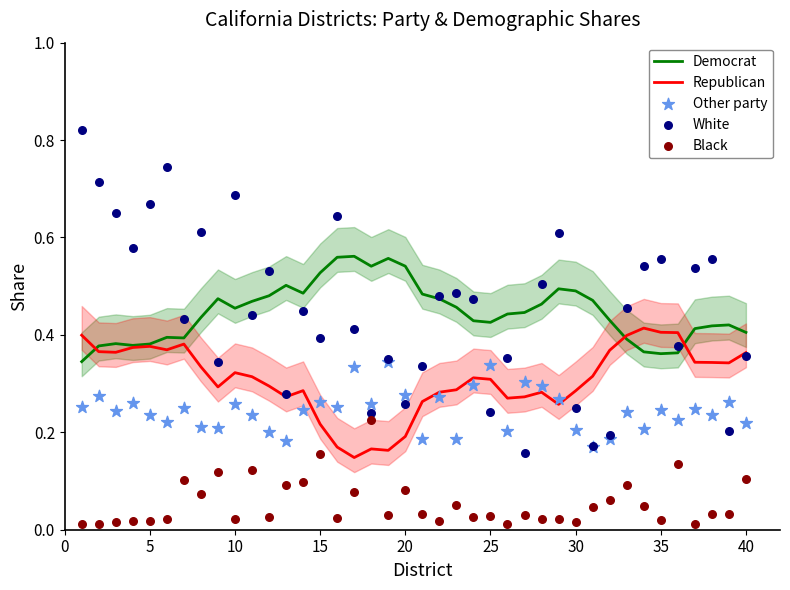

Which series reaches the maximum Y coordinate?

White